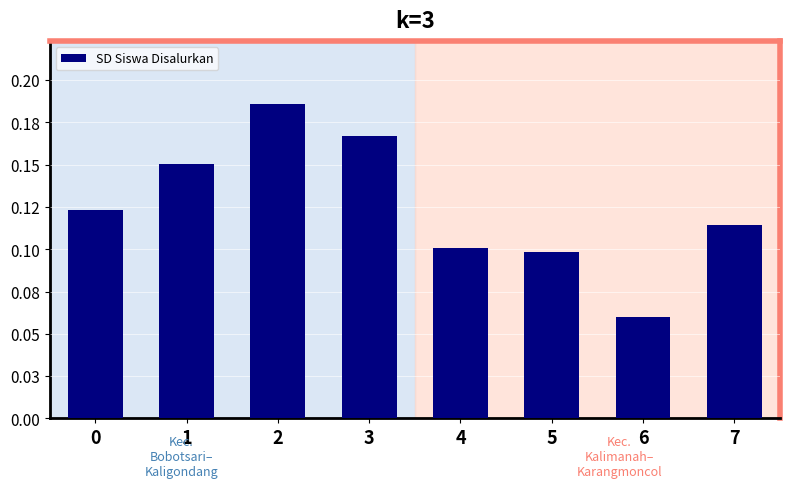

Reading left to right, extract all data points from this chart.

0.1	0.2	0.2	0.2	0.1	0.1	0.1	0.1